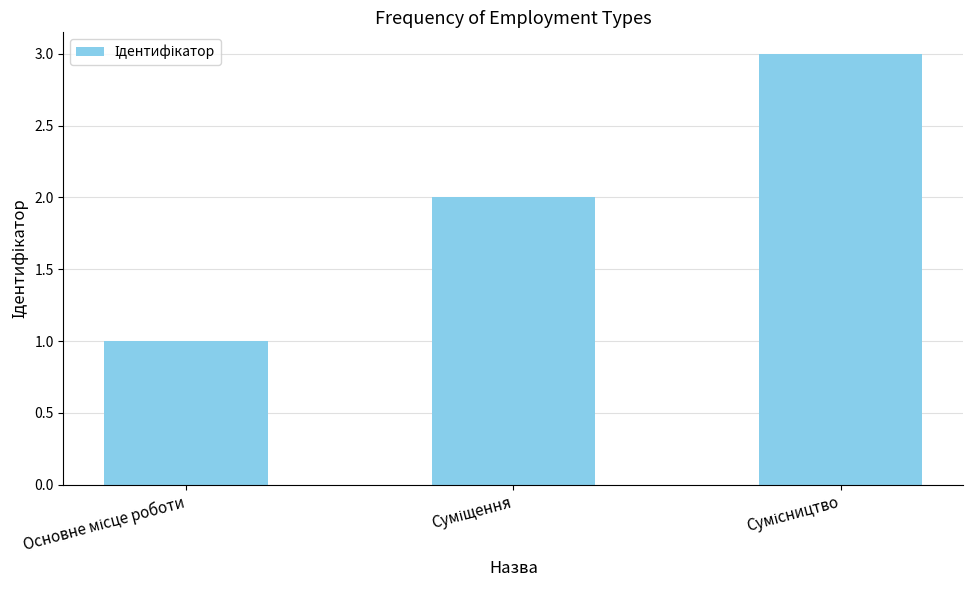

What is the greatest value displayed?

3